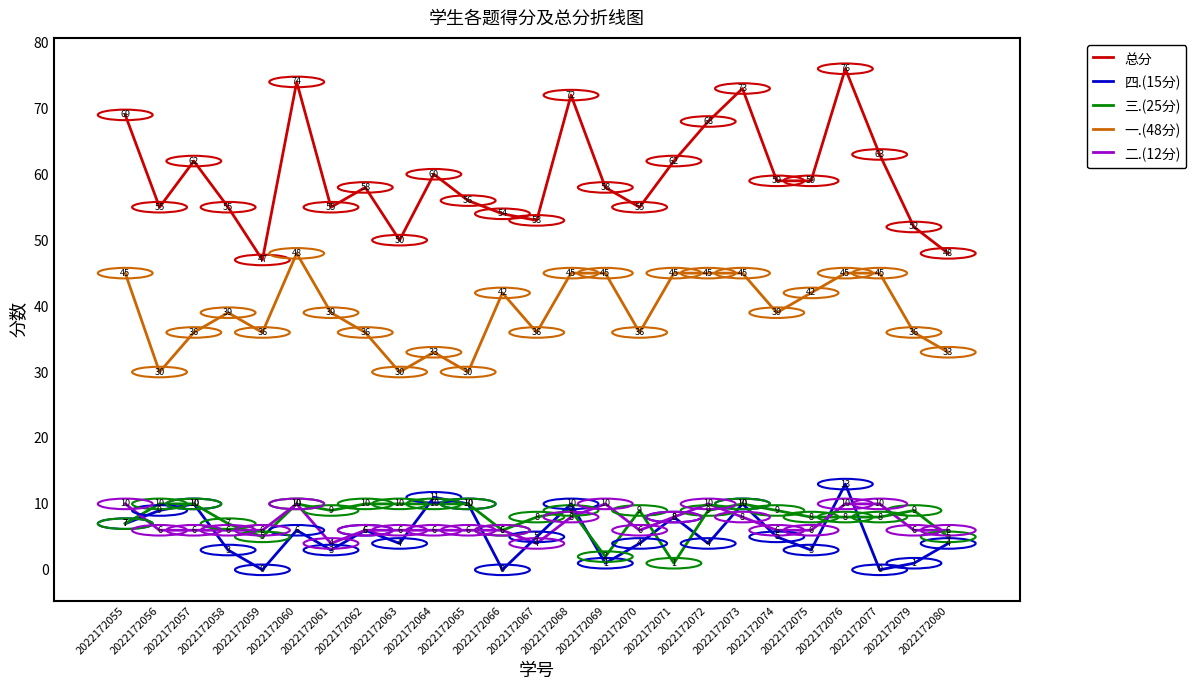

True or false: 总分 and 二.(12分) cross at least once.

False